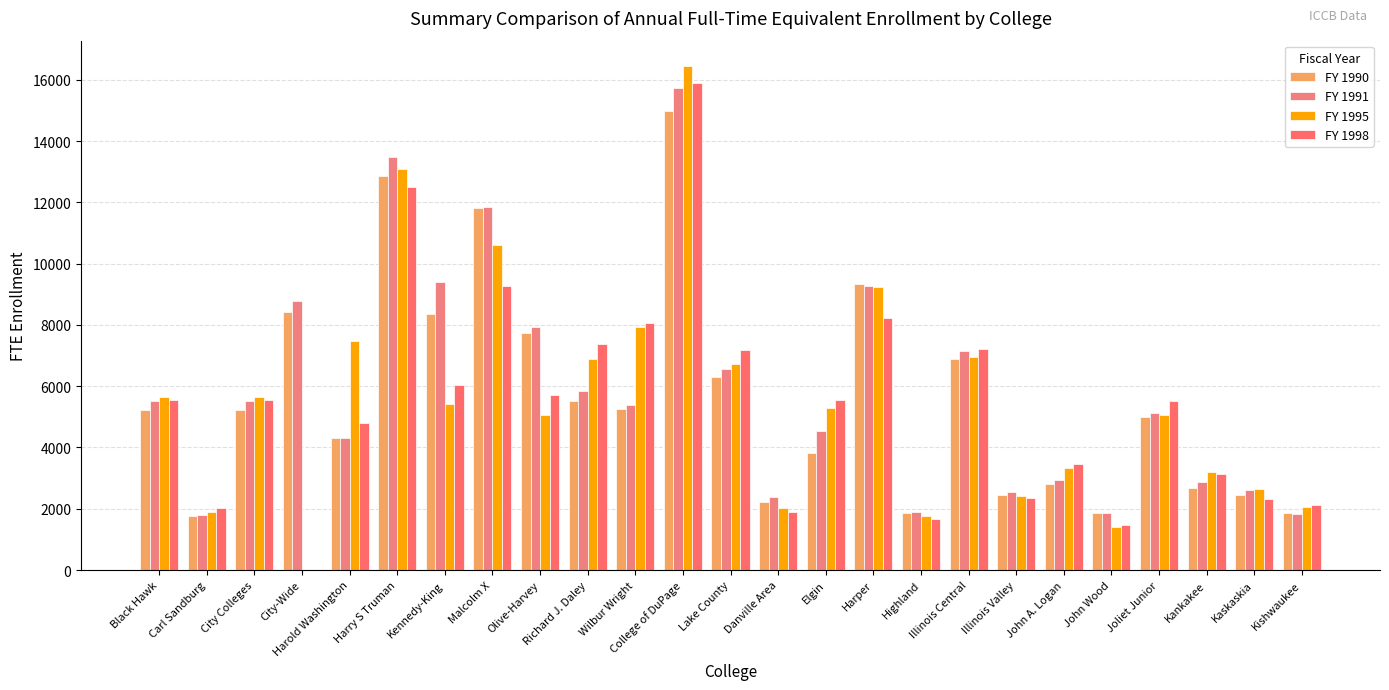

True or false: FY 1995 has a value of 2014 at Danville Area.

True